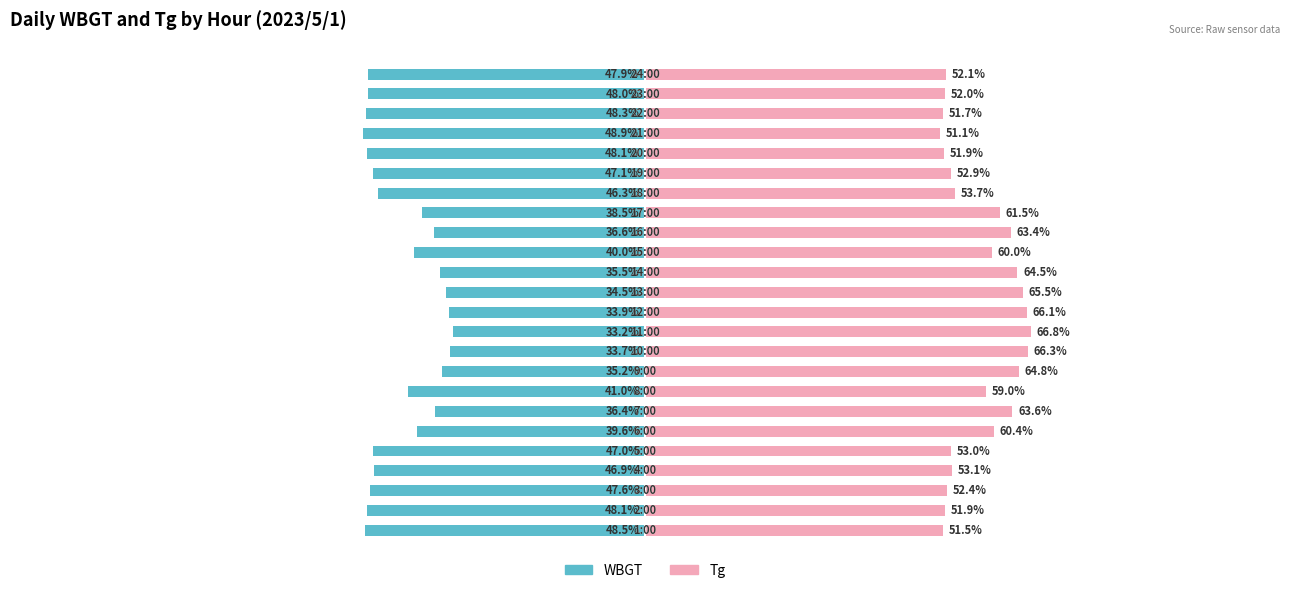

What is the difference between the maximum and second lowest values in the WBGT series?

15.2